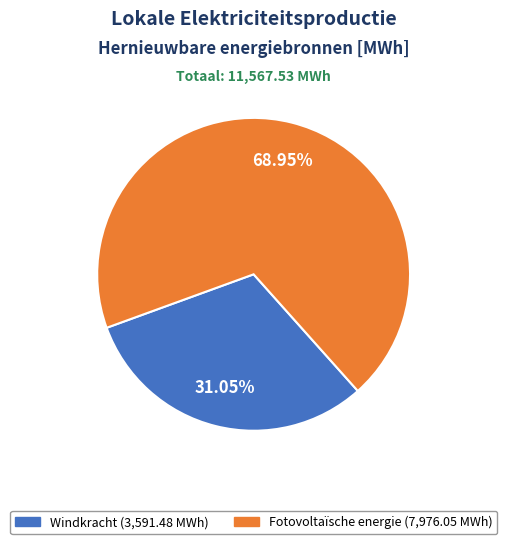

What is the majority slice?

Fotovoltaïsche energie